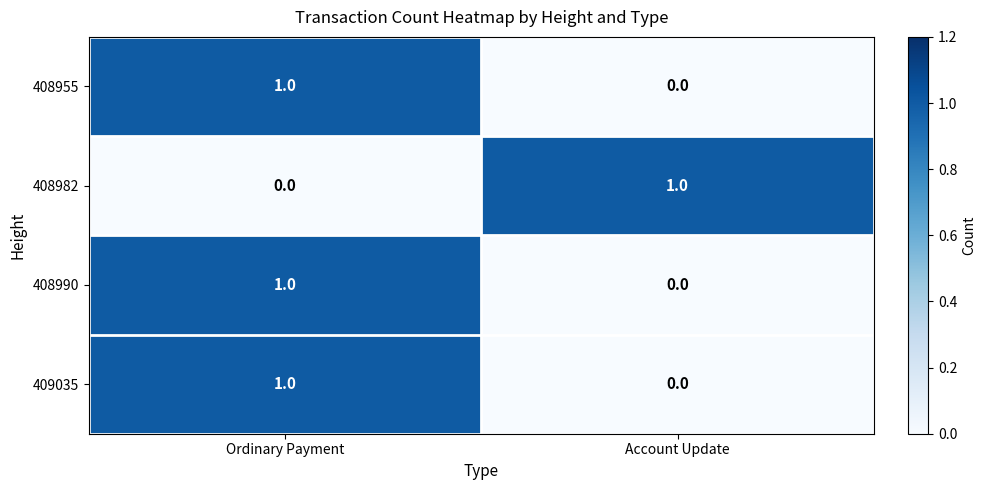

The value of 408990 at Account Update is -1. True or false?

False